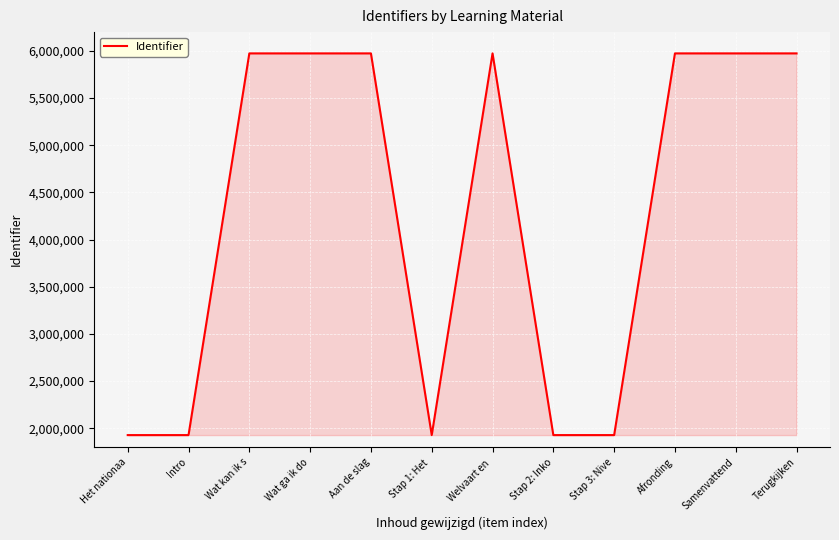

Does the chart have visible grid lines?

Yes